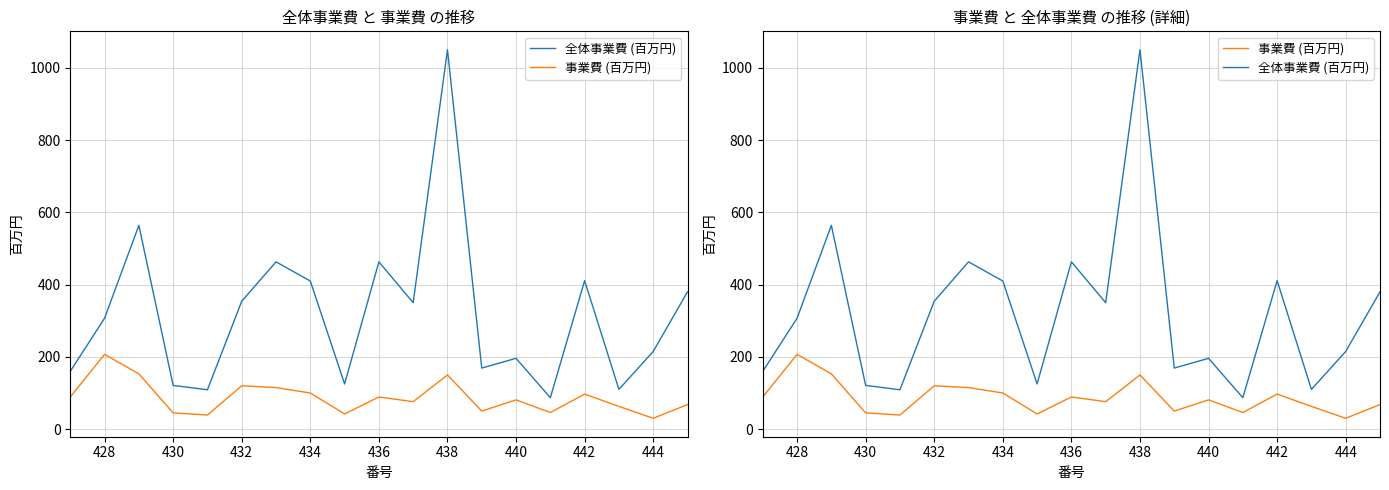

How many distinct data groups are displayed?

2